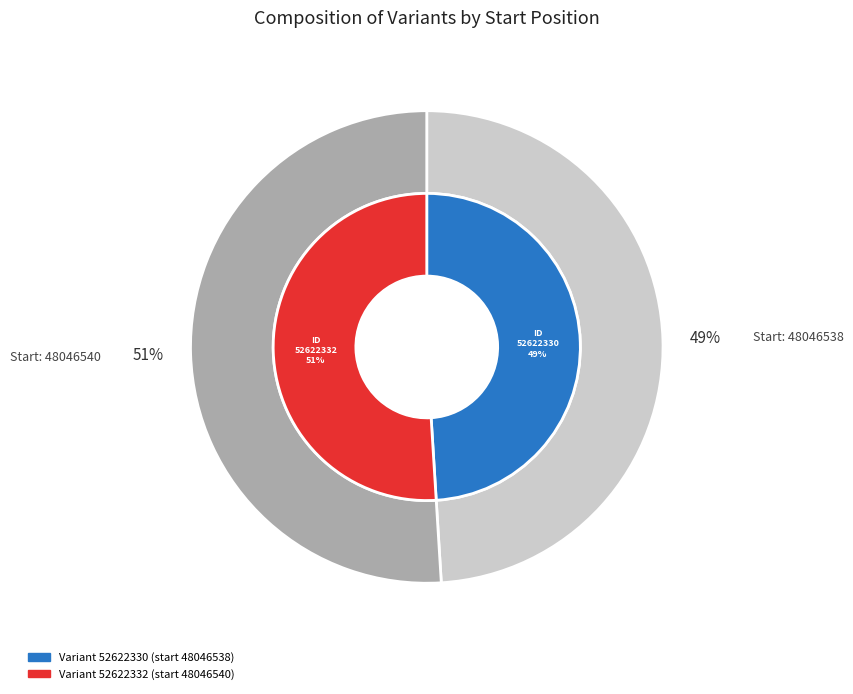

Which has a higher value, 48046540 or 48046538?

48046540